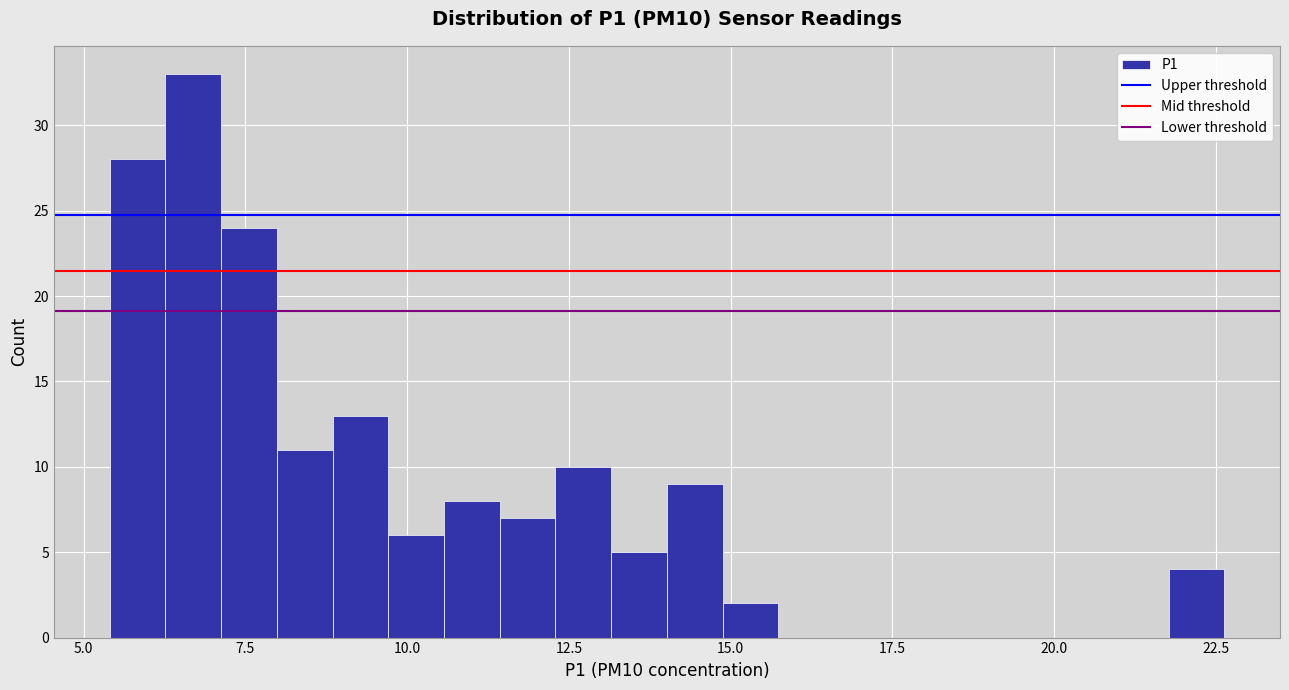

Read against the x-axis, roughly where is the centre of the tallest bar?

6.5